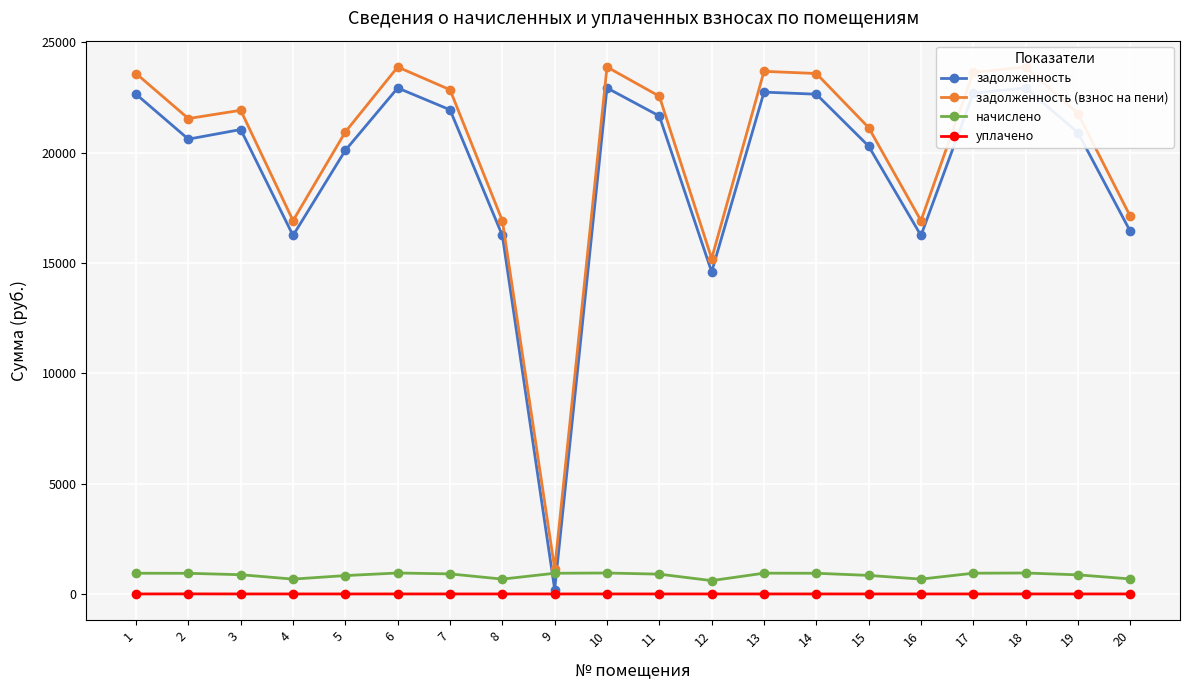

What is the maximum value shown in the chart?

23881.5